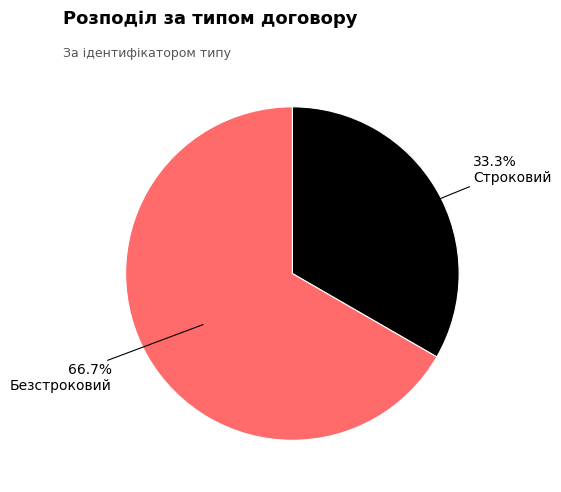

How many segments does this pie chart have?

2